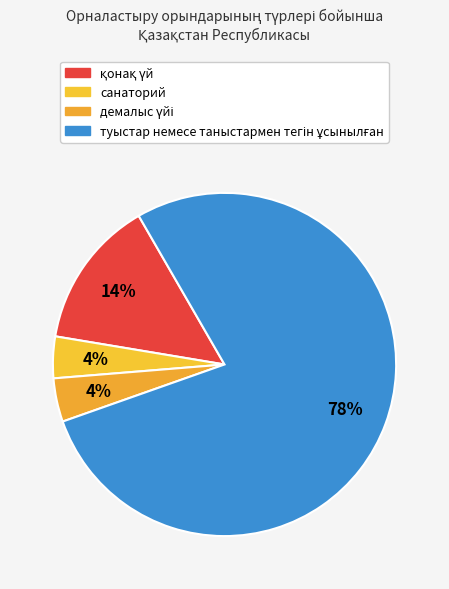

Count the number of slices in the pie.

4